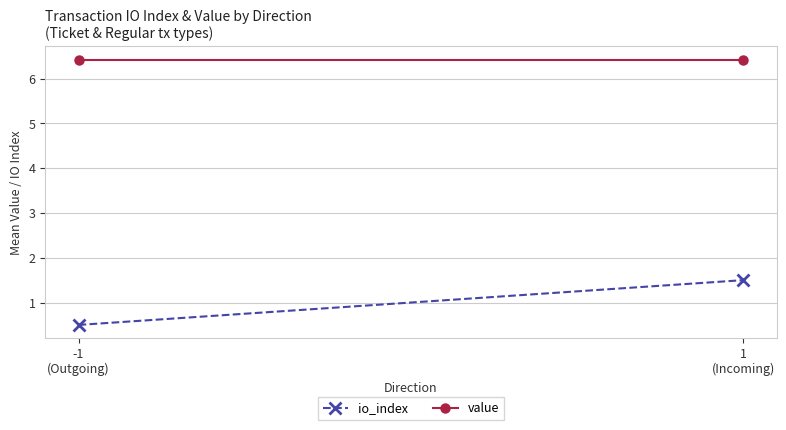

What is the spread (max minus min) of values at 1
(Incoming)?

4.9